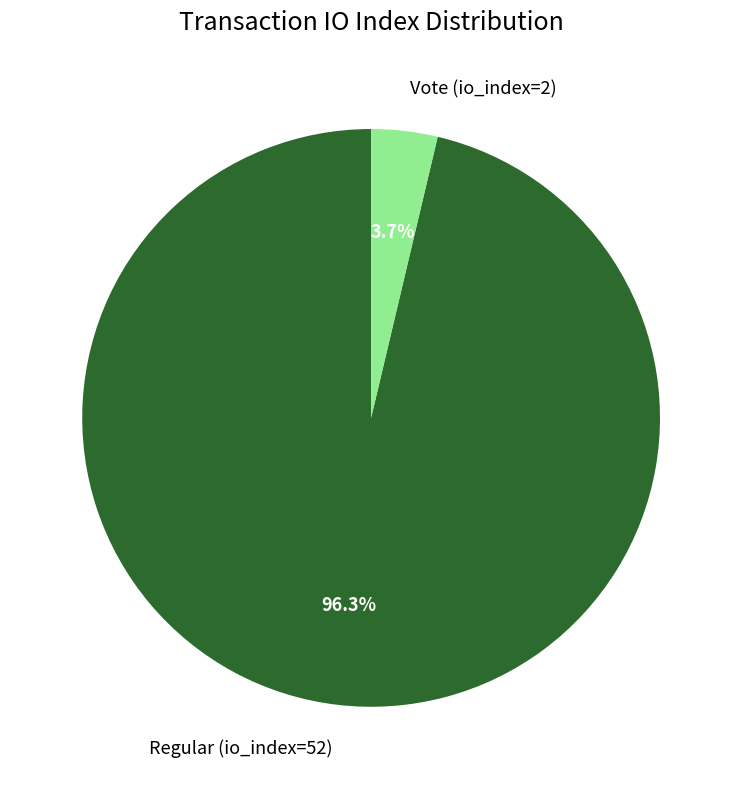

How much of the chart is everything except Vote (io_index=2)?

96.3%